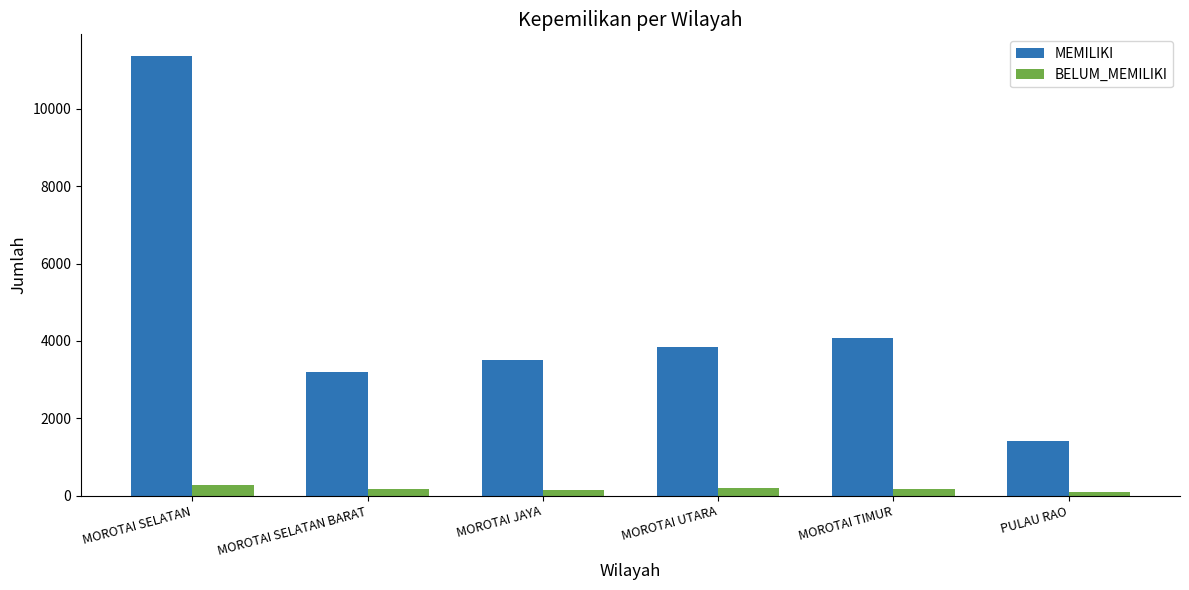

What is the maximum value for MEMILIKI?

11363